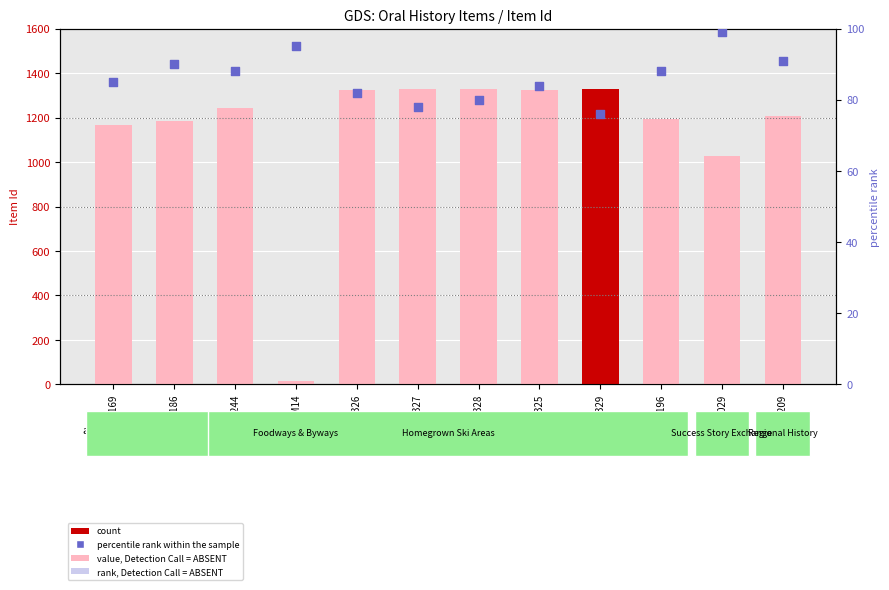

At which category is the sum across all series the highest?

GSM1325